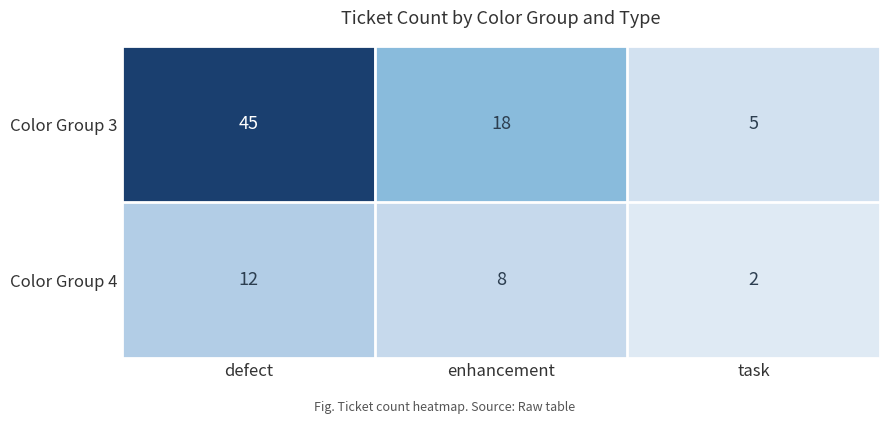

At which category is the sum across all series the highest?

defect